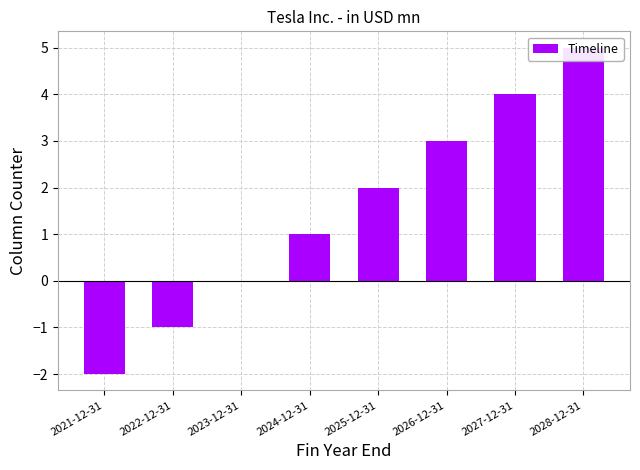

Reading left to right, what are all the values shown in this chart?

2021-12-31=-2	2022-12-31=-1	2023-12-31=0	2024-12-31=1	2025-12-31=2	2026-12-31=3	2027-12-31=4	2028-12-31=5